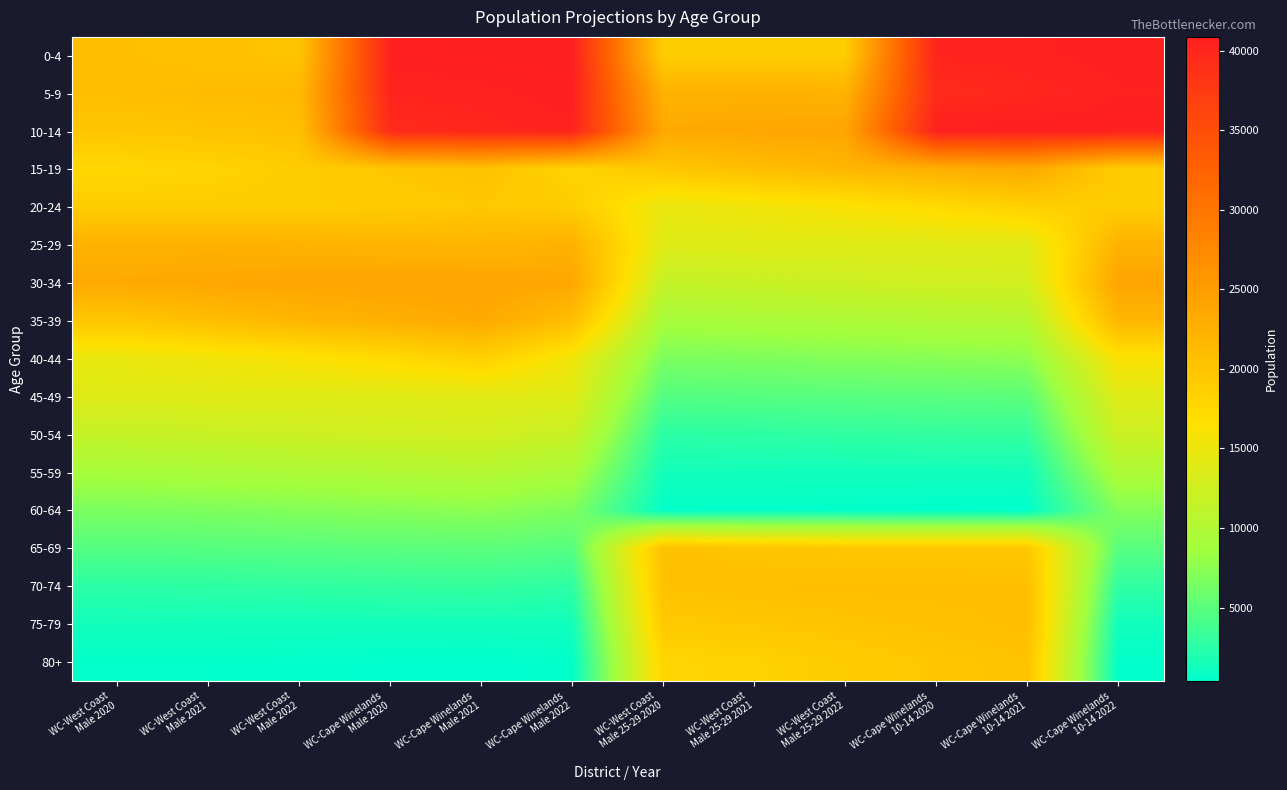

Count the number of categories in the chart.

12